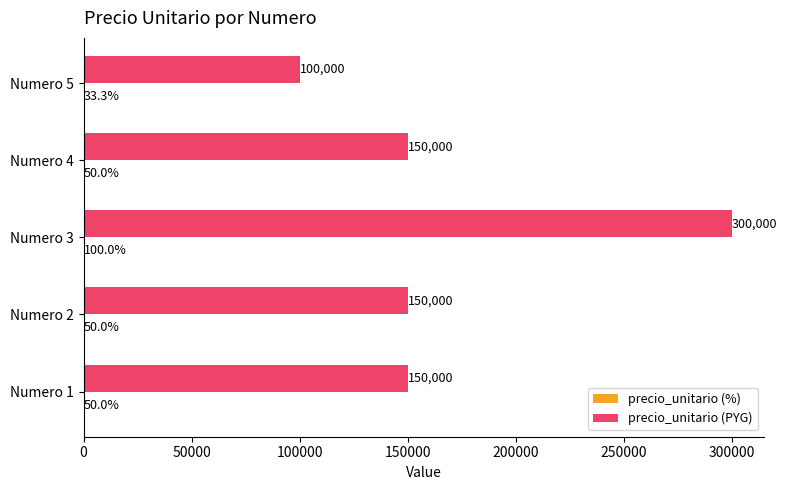

Count the number of data series in this chart.

2